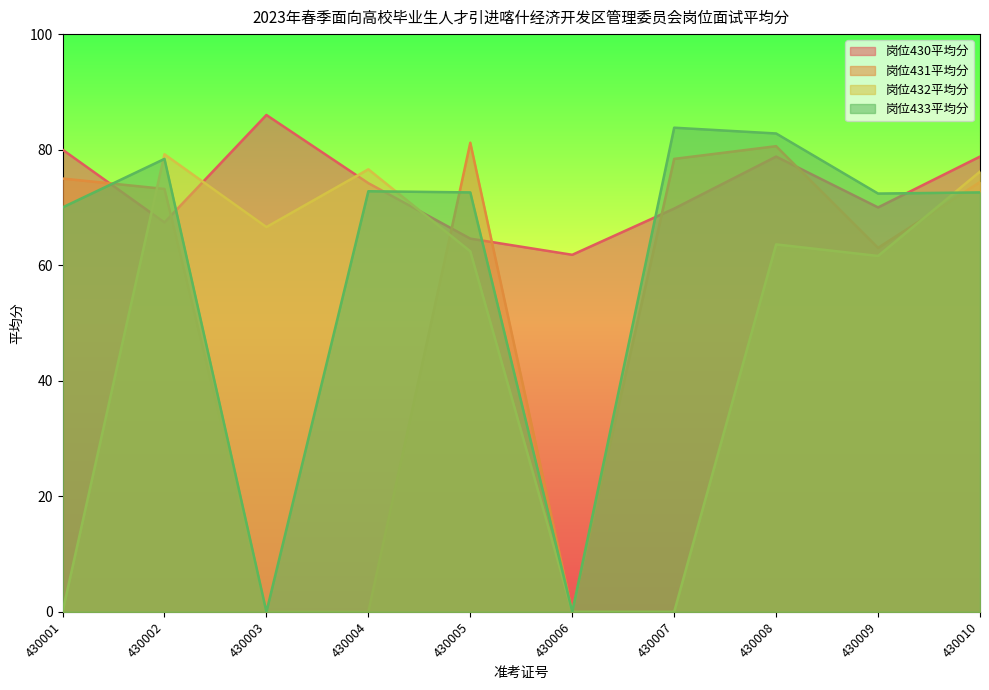

Where is the first local minimum for 岗位432平均分?

430003